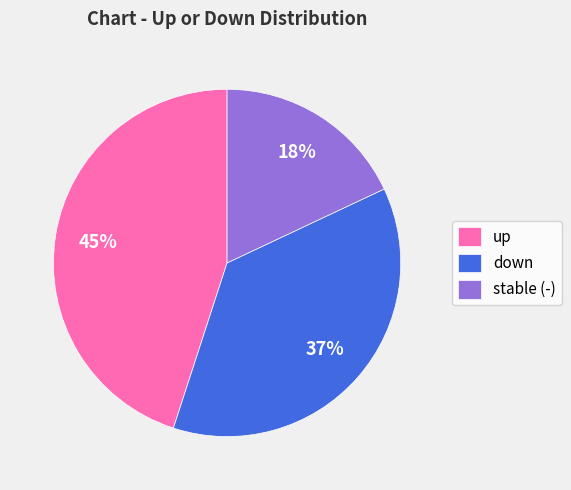

Between stable (-) and down, which is larger?

down